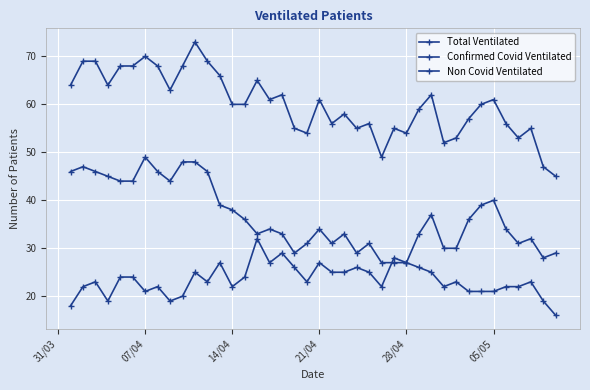

How many lines are shown in the chart?

3